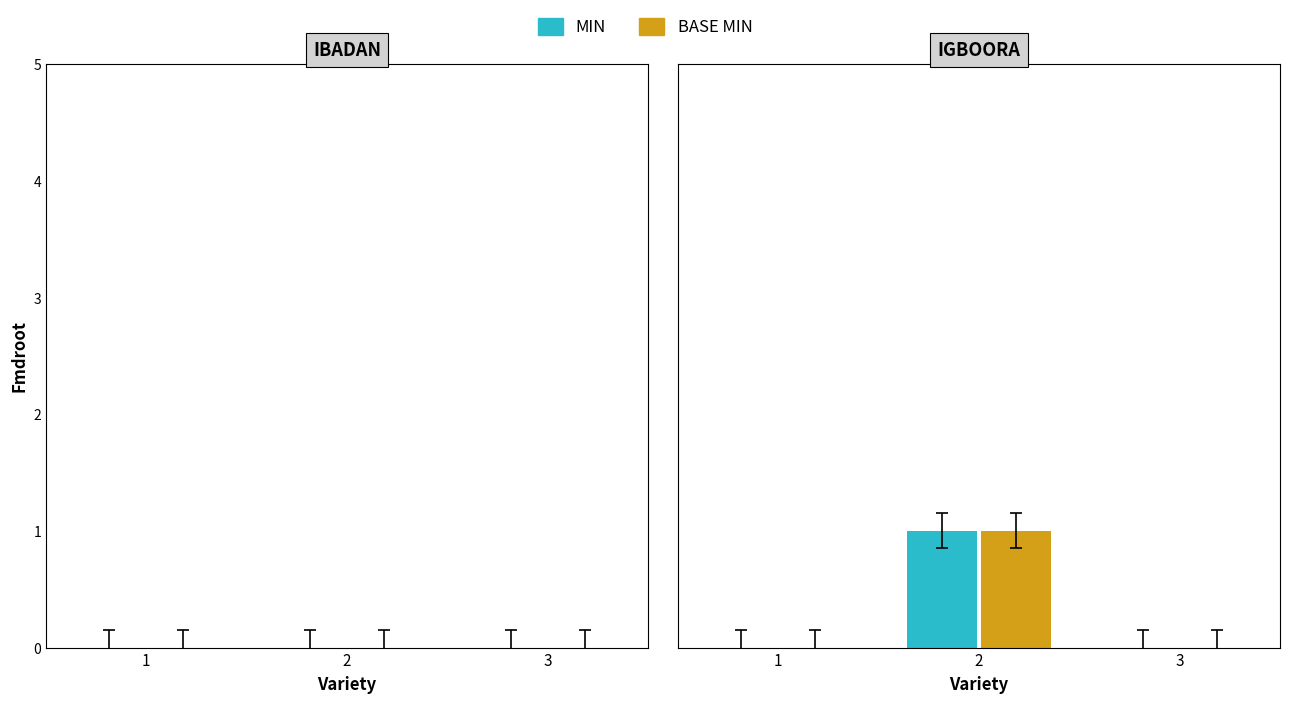

True or false: Base Min has a value of 0 at 3.

False